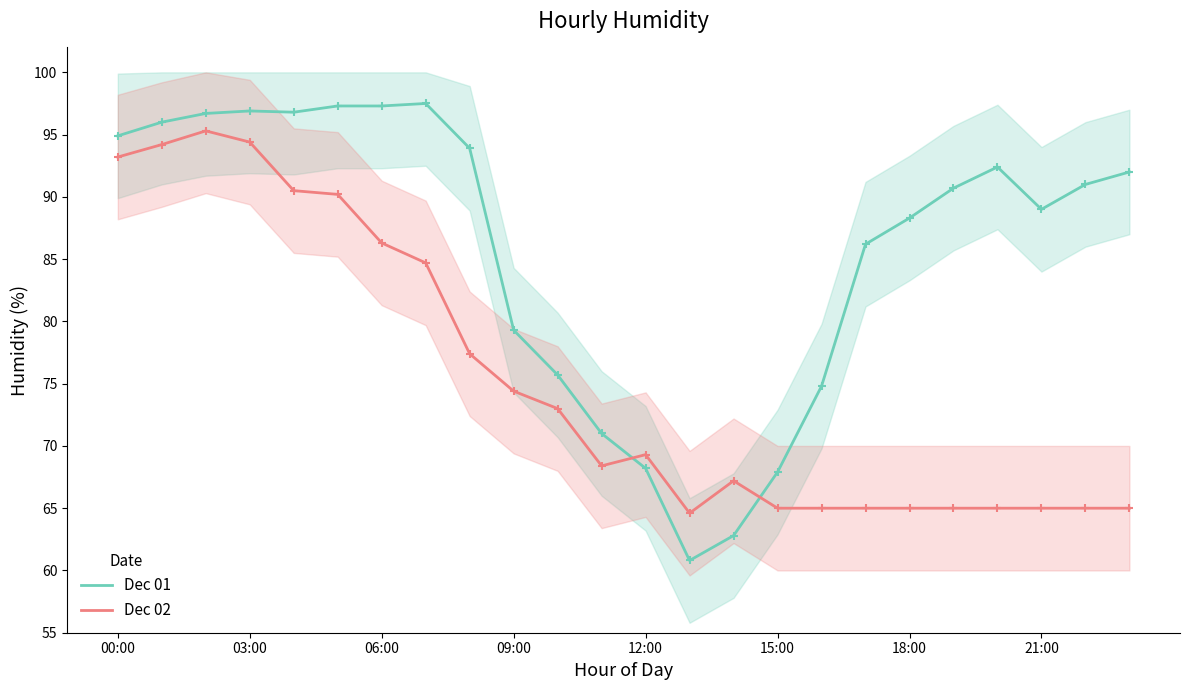

What is the difference between the second highest and second lowest values in the Dec 01 series?

34.5